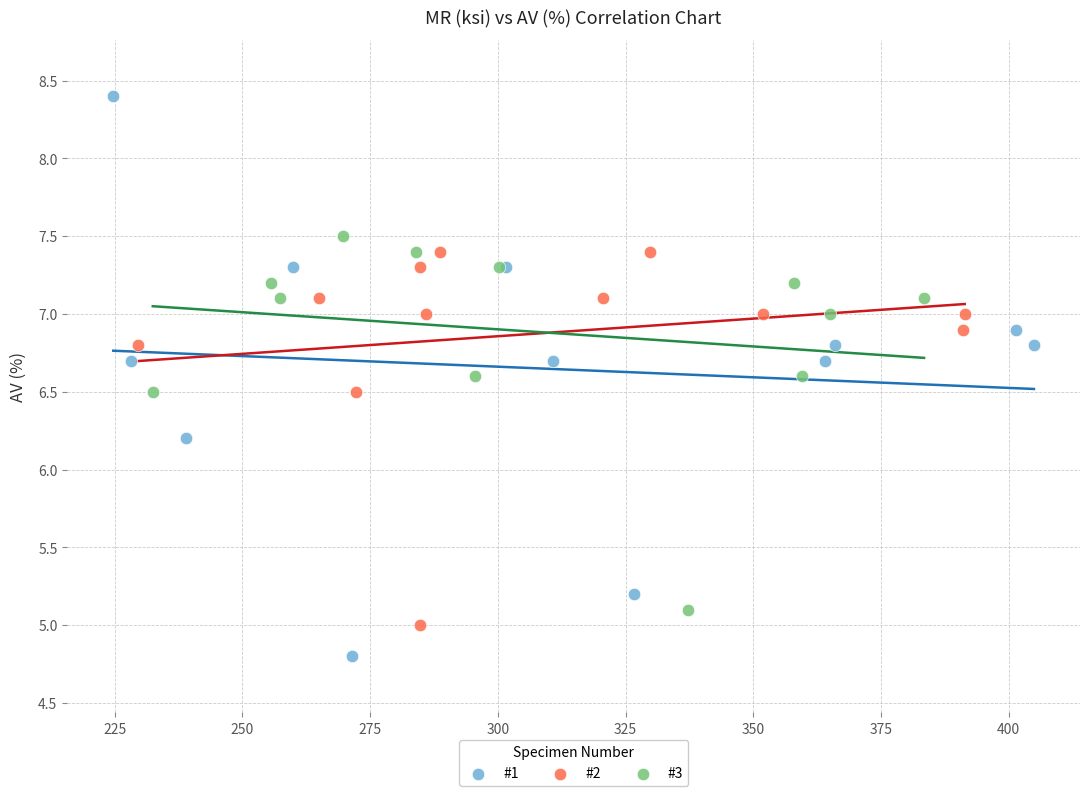

Which series reaches the minimum Y coordinate?

#1